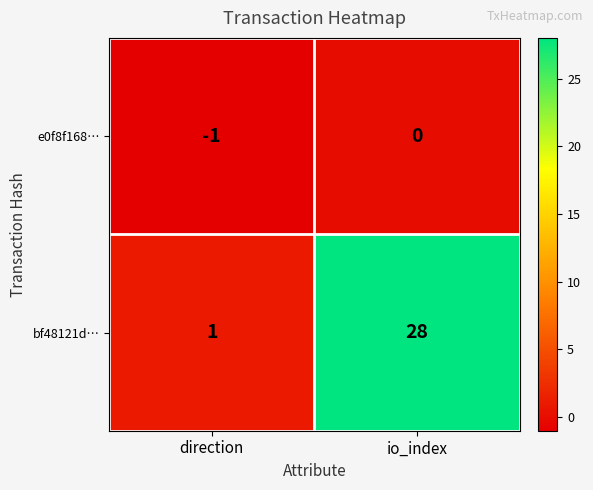

Which label corresponds to the smallest value in the chart?

direction